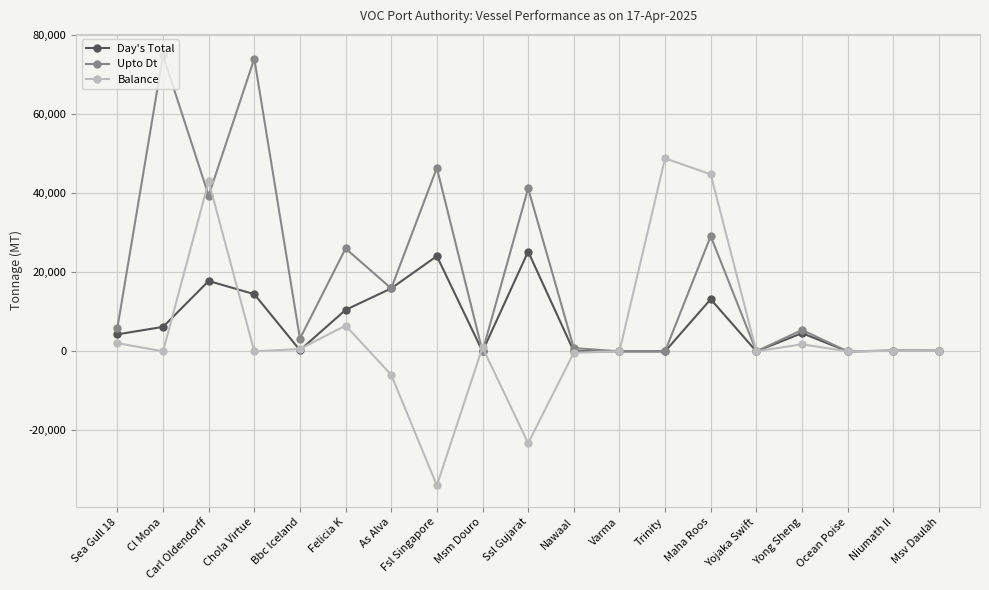

At which category does Day's Total reach its first local peak?

Carl Oldendorff